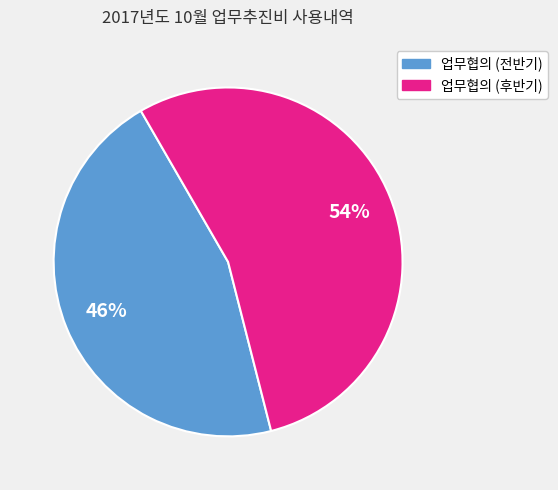

To the nearest percent, what is the average slice percentage?

50%